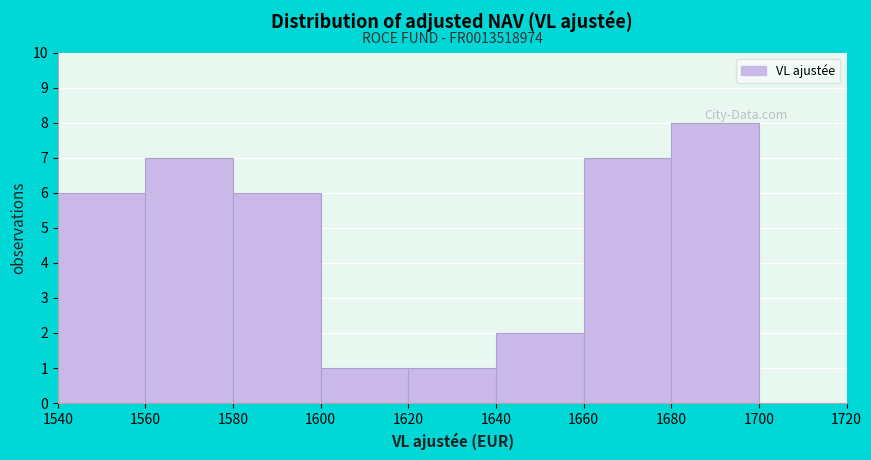

Which range on the x-axis has the tallest bar?

1680 to 1700